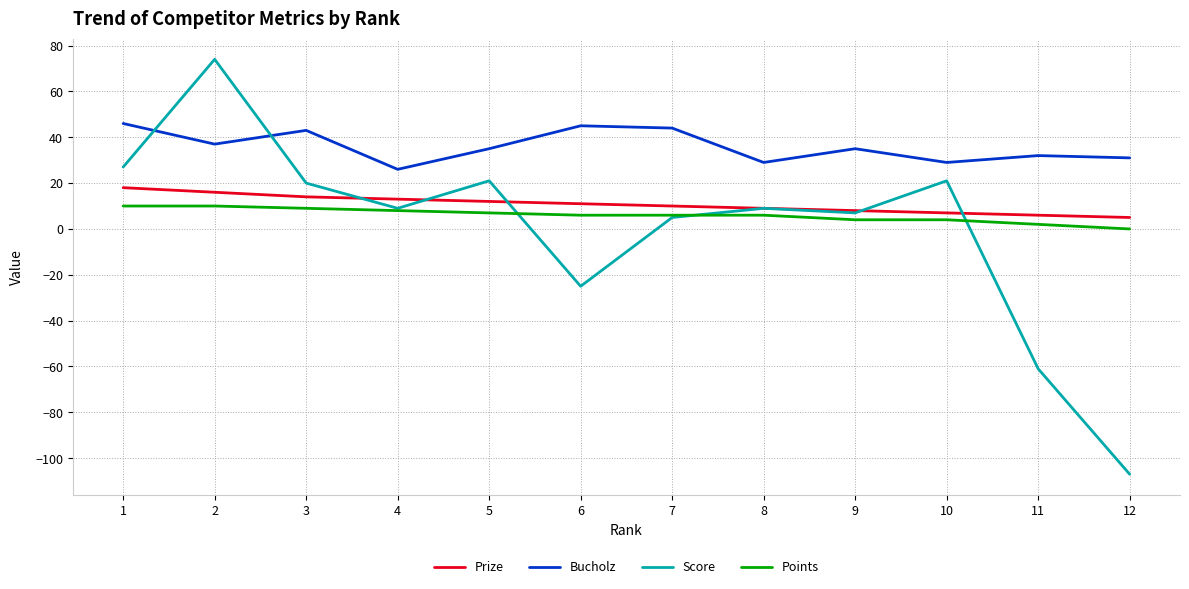

Is this an area chart (filled region under the line)?

No